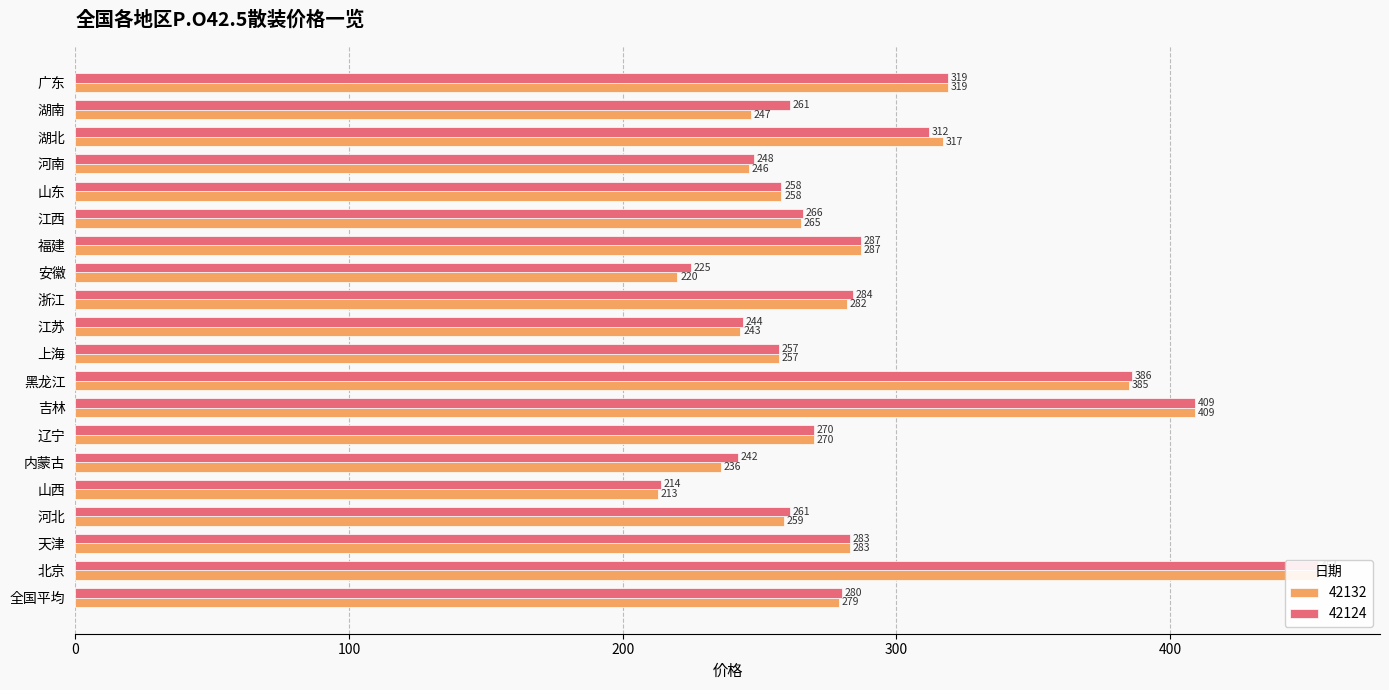

How many data points in 42124 are less than 270?

10